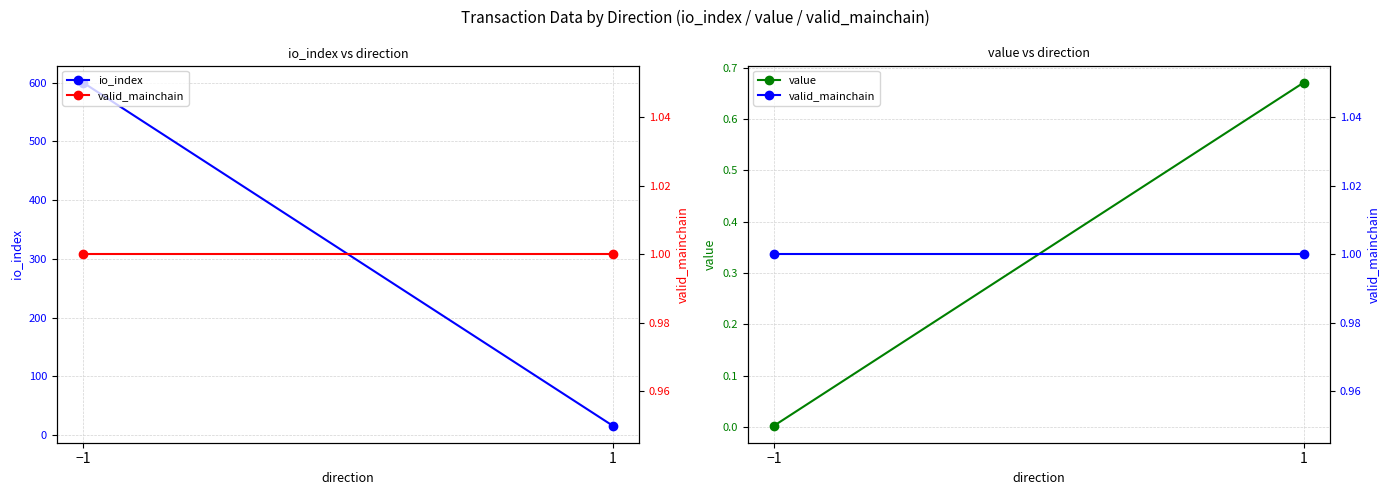

What is the sum of the valid_mainchain values at 1 and −1?

2.0